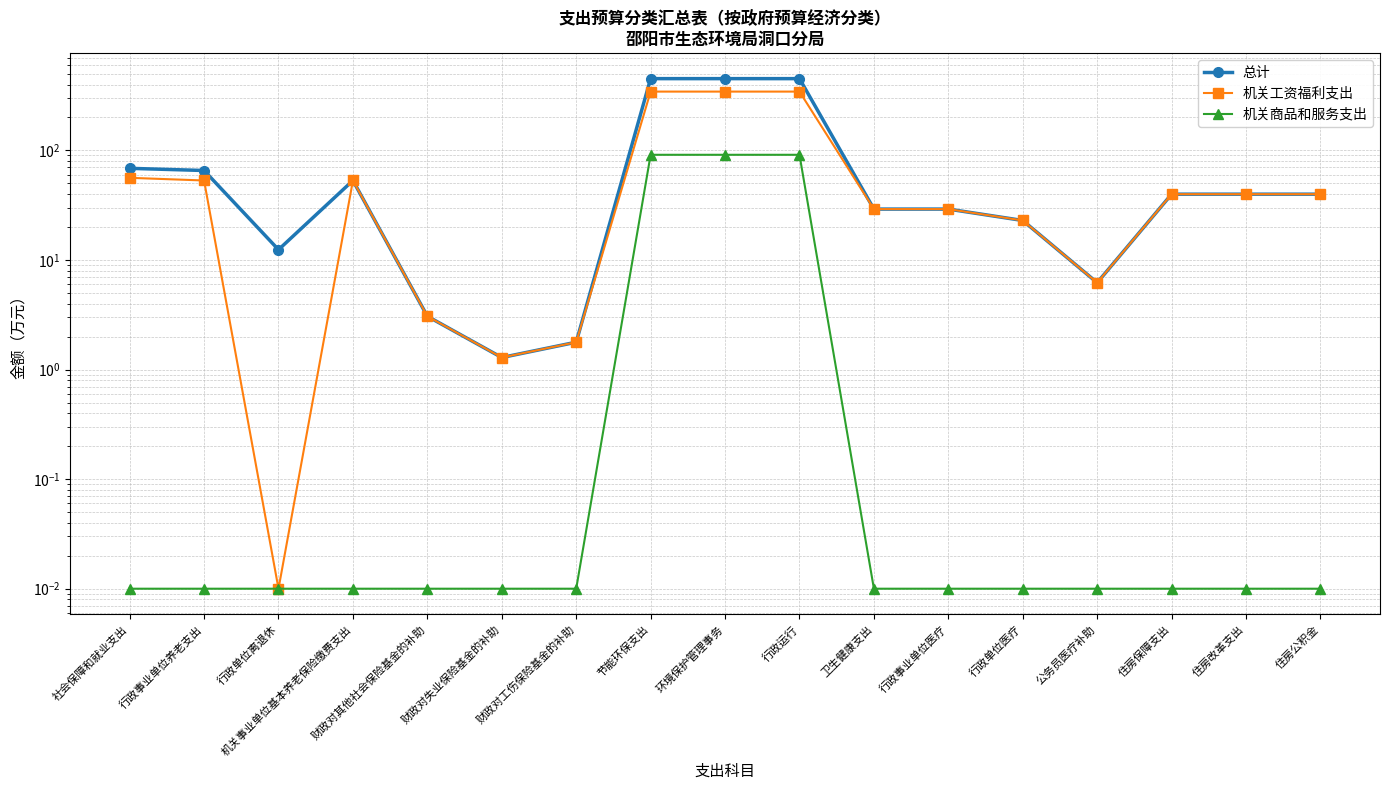

What is the difference between the maximum and minimum values in the 总计 series?

451.2